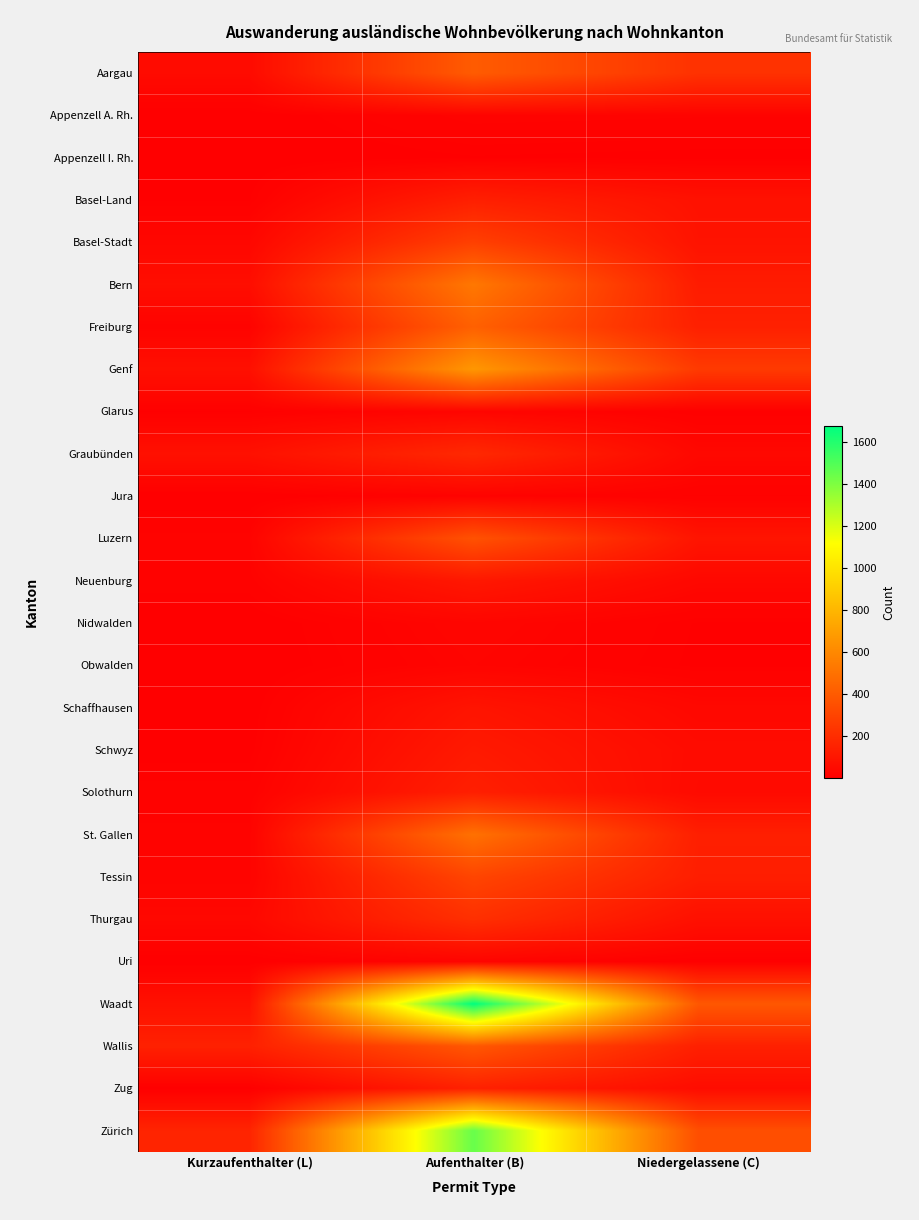

What is the total value across all series at Niedergelassene (C)?

2566